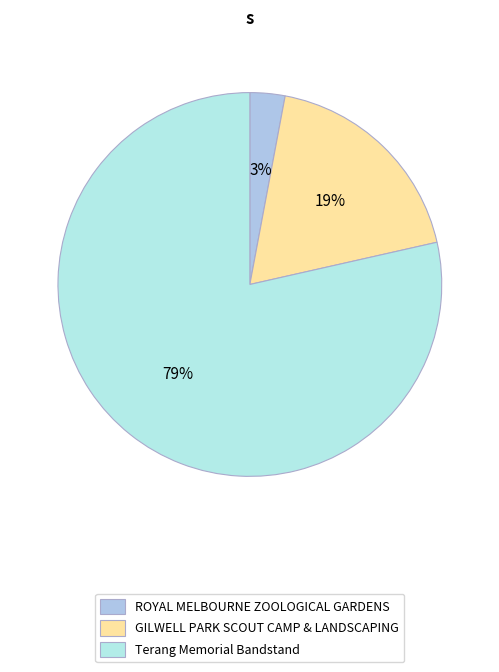

Approximately how many times larger is the value at ROYAL MELBOURNE ZOOLOGICAL GARDENS compared to GILWELL PARK SCOUT CAMP & LANDSCAPING?

0.2